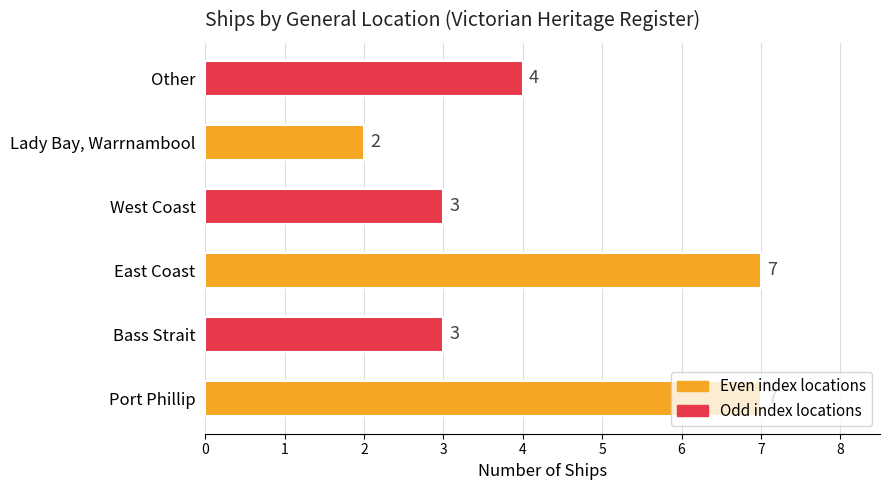

What is the difference between the maximum and minimum values?

5